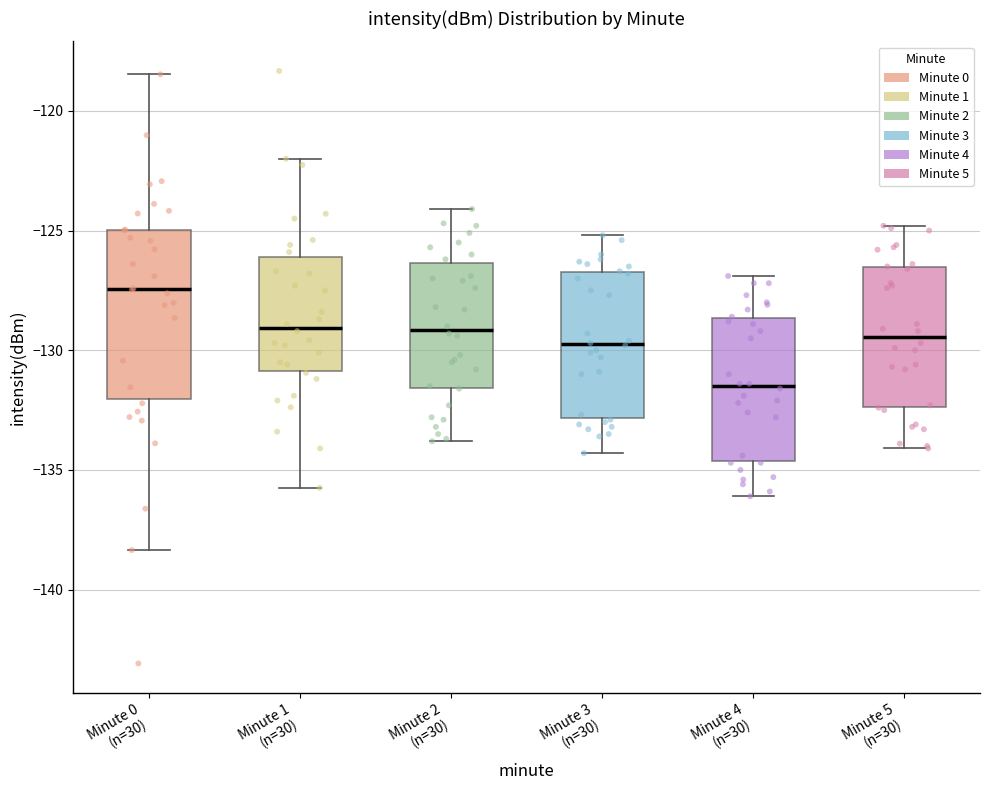

Comparing the boxes themselves (not the whiskers), which one is the tallest?

Minute 0 (n=30)